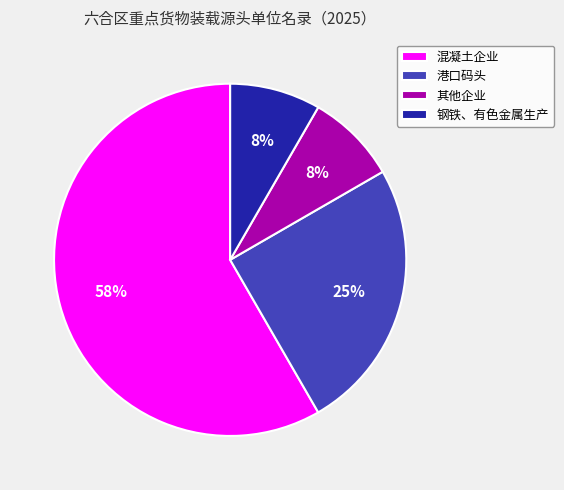

How many slices are in this pie chart?

4